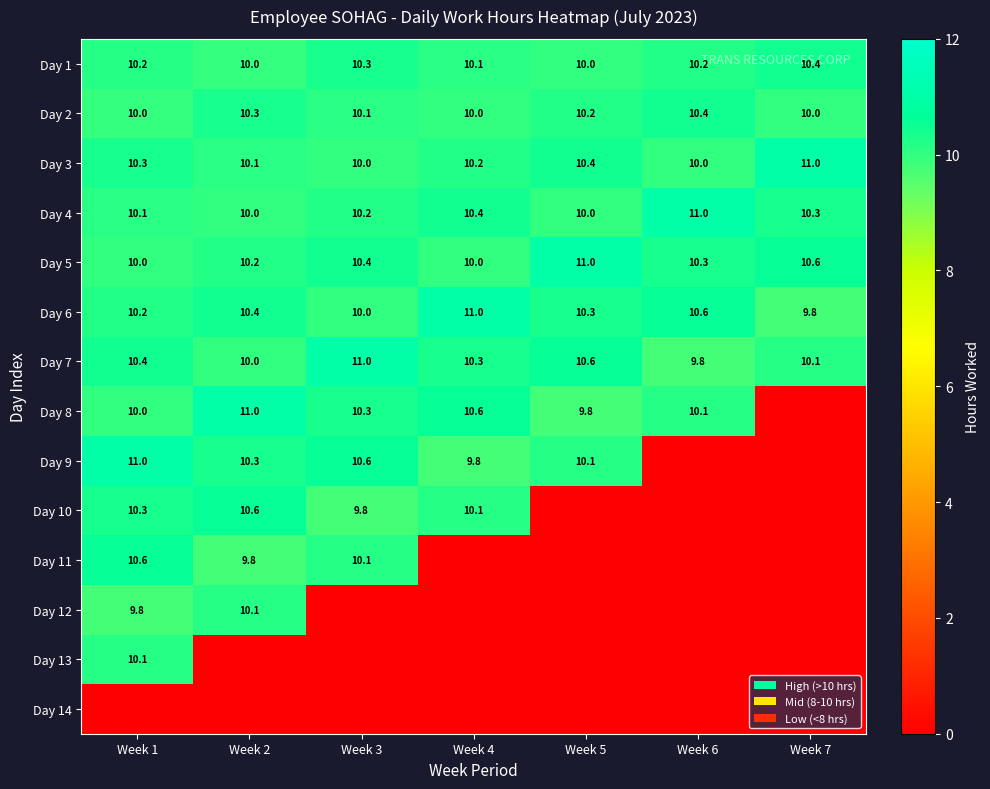

True or false: Day 2 has a value of 10.4 at Week 6.

True